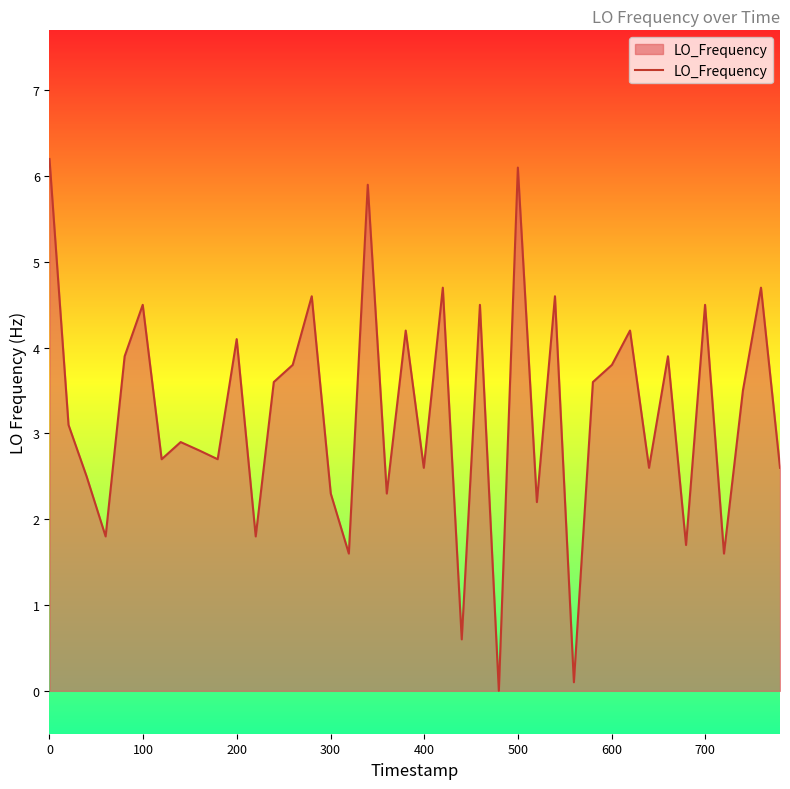

What is the greatest value displayed?

6.2